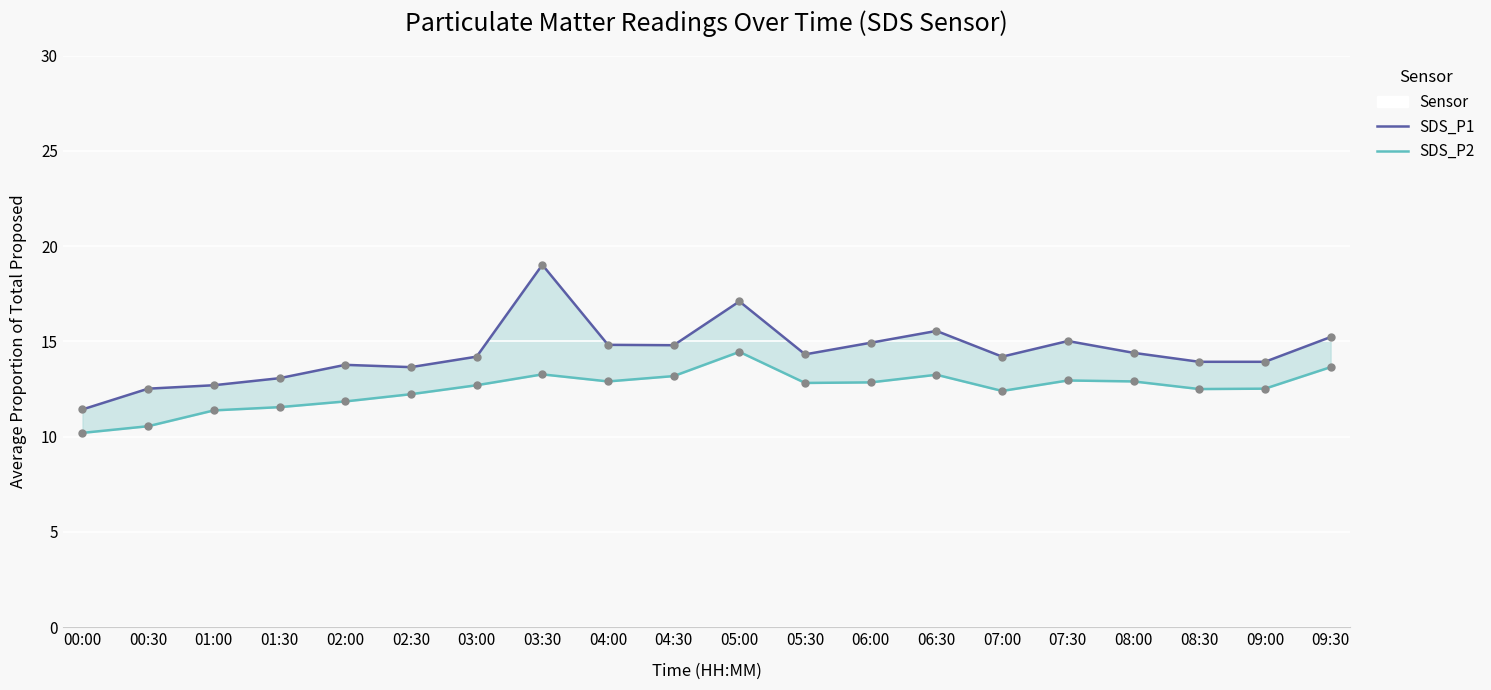

True or false: SDS_P1 has more than 1 interior local peaks.

True